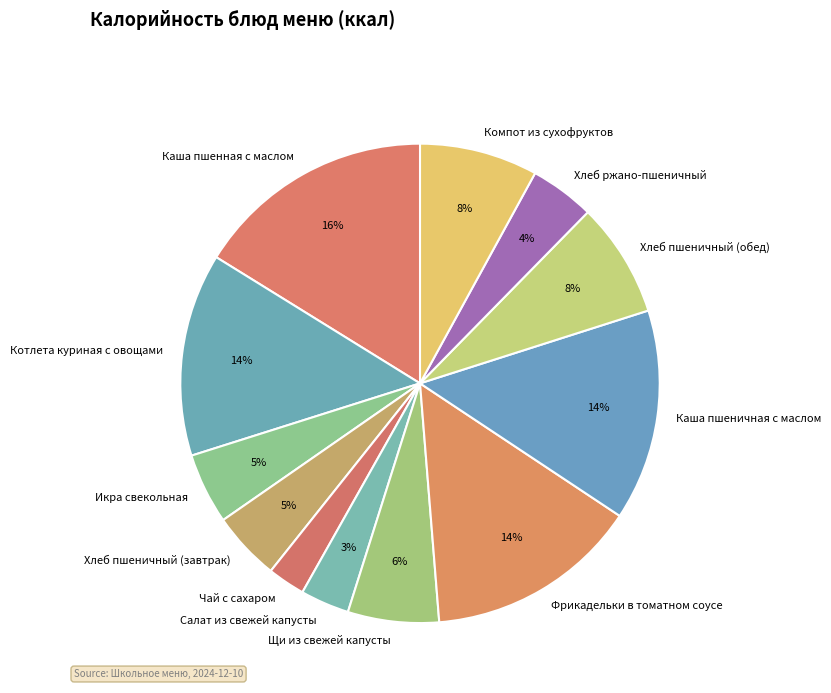

What percentage is the Салат из свежей капусты slice, to the nearest percent?

3%